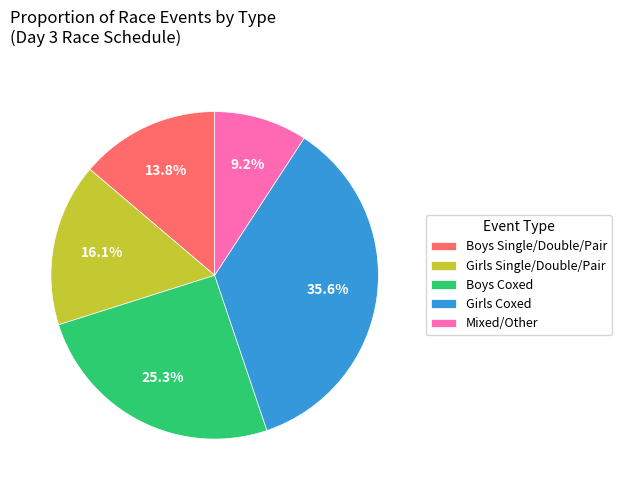

Count the number of slices in the pie.

5